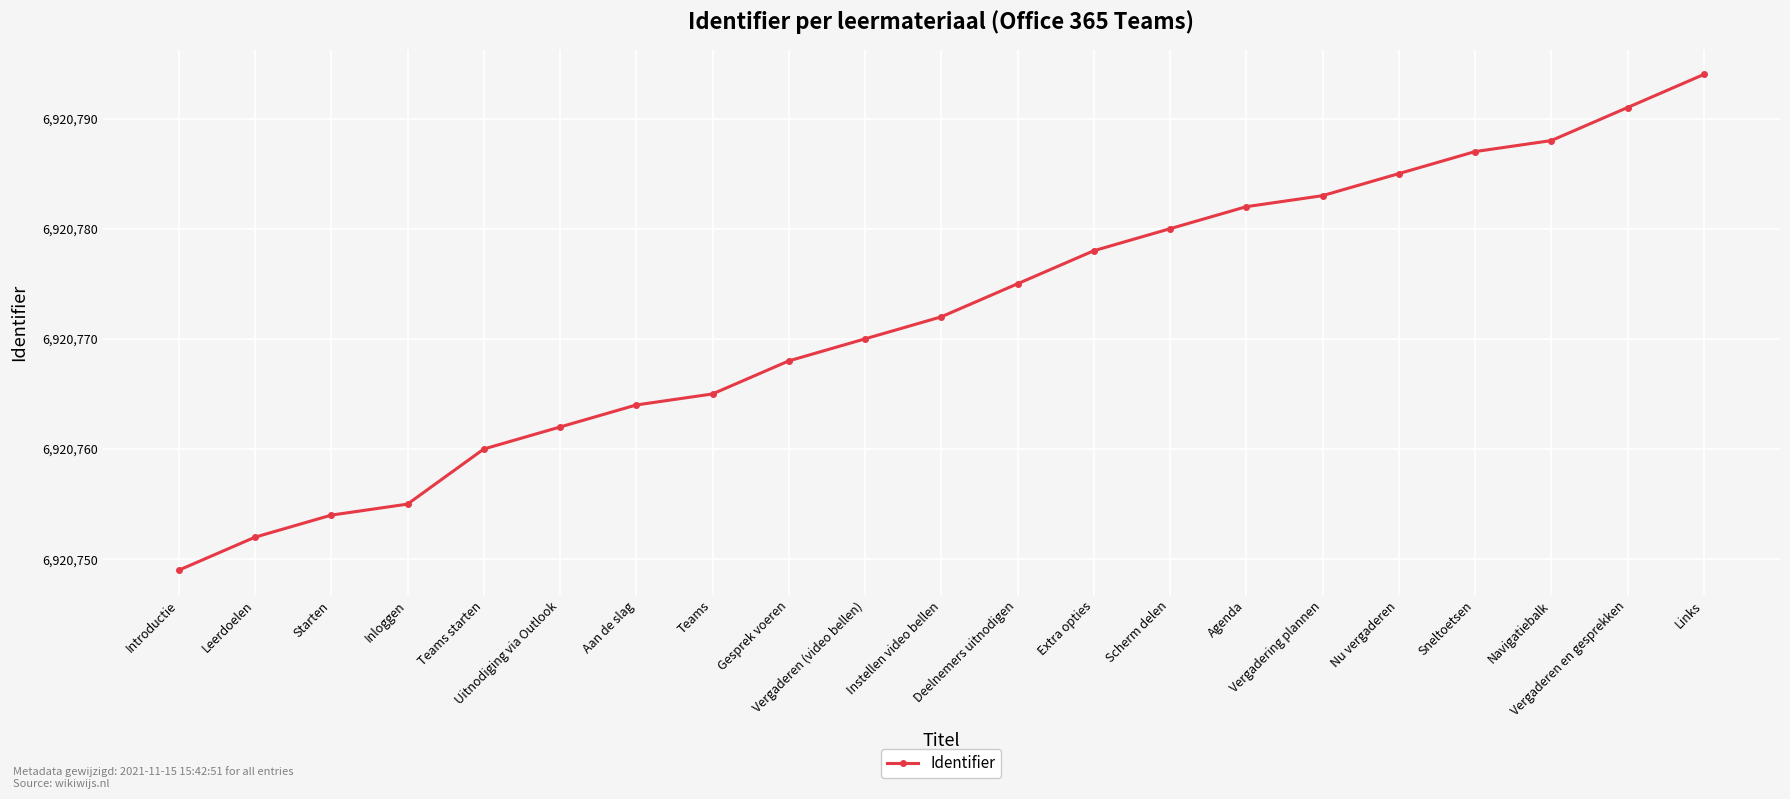

The value at Leerdoelen is 11199540. True or false?

False